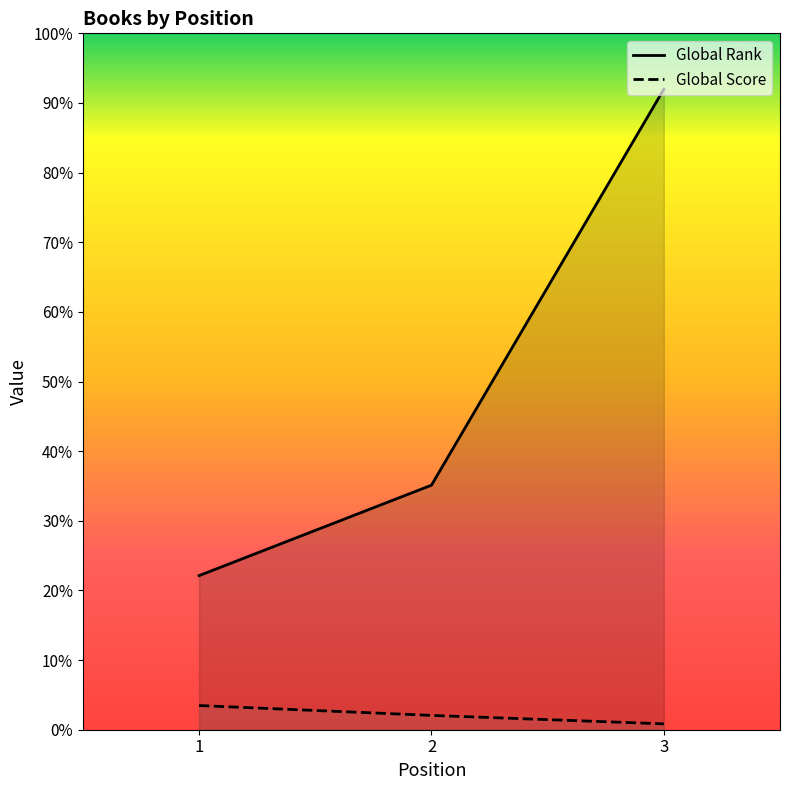

Rank the series by their maximum value, from highest to lowest.

Global Rank, Global Score